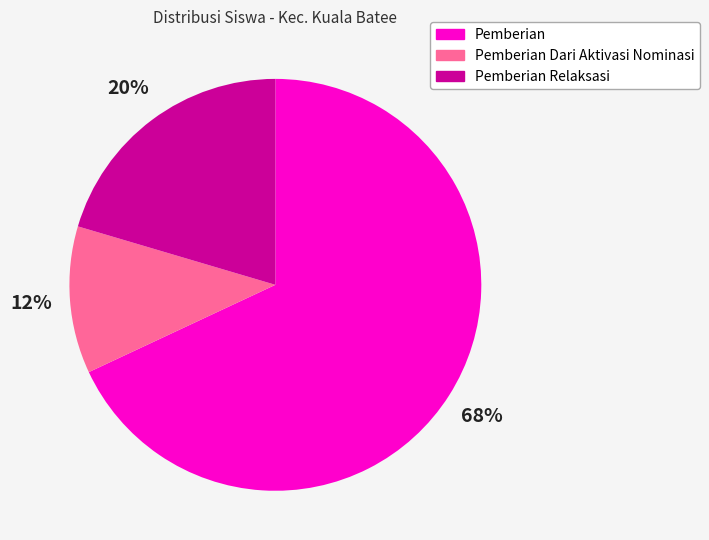

Which category has the smallest portion of the pie?

Pemberian Dari Aktivasi Nominasi